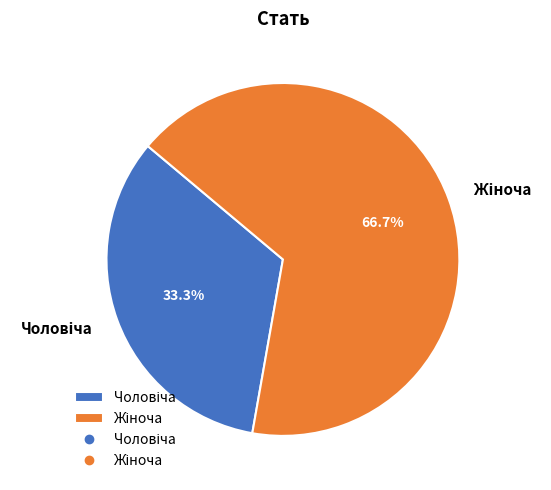

Is there a majority slice in this chart?

Yes